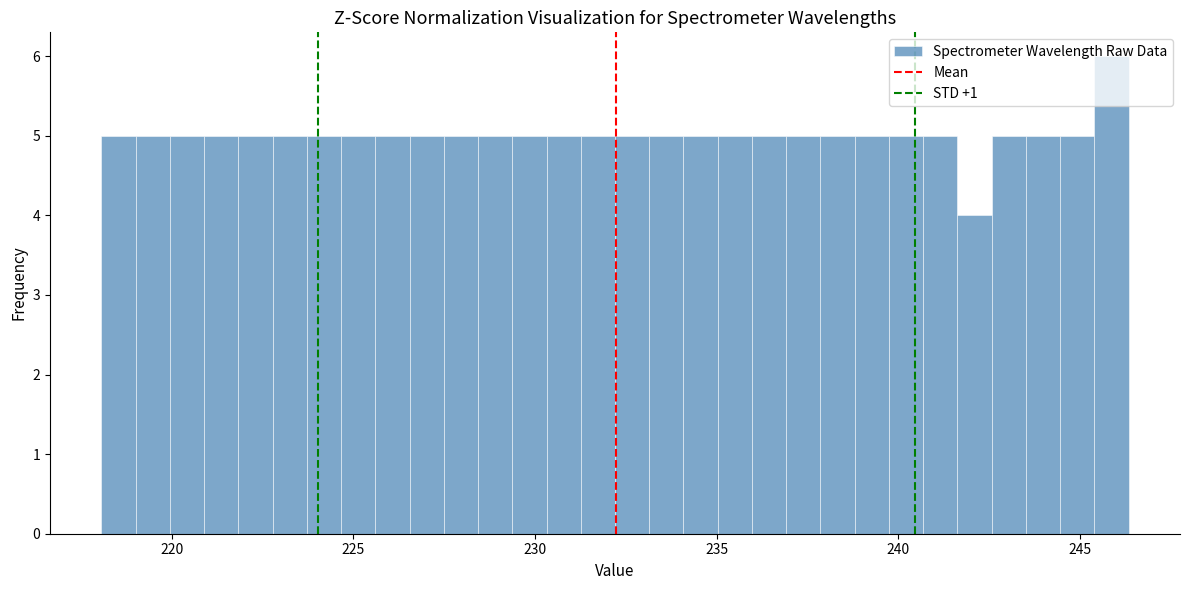

Read against the x-axis, roughly where is the centre of the tallest bar?

246.0